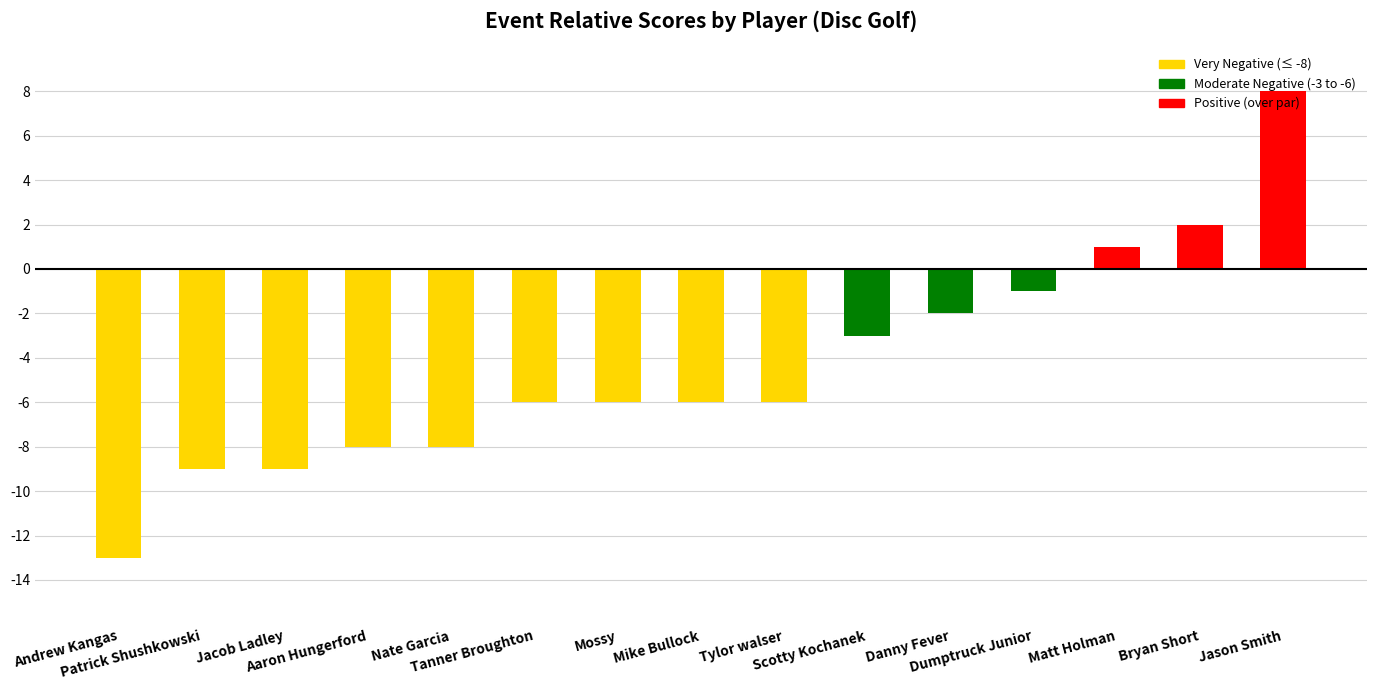

At which category does the chart reach its minimum across all series?

Andrew Kangas